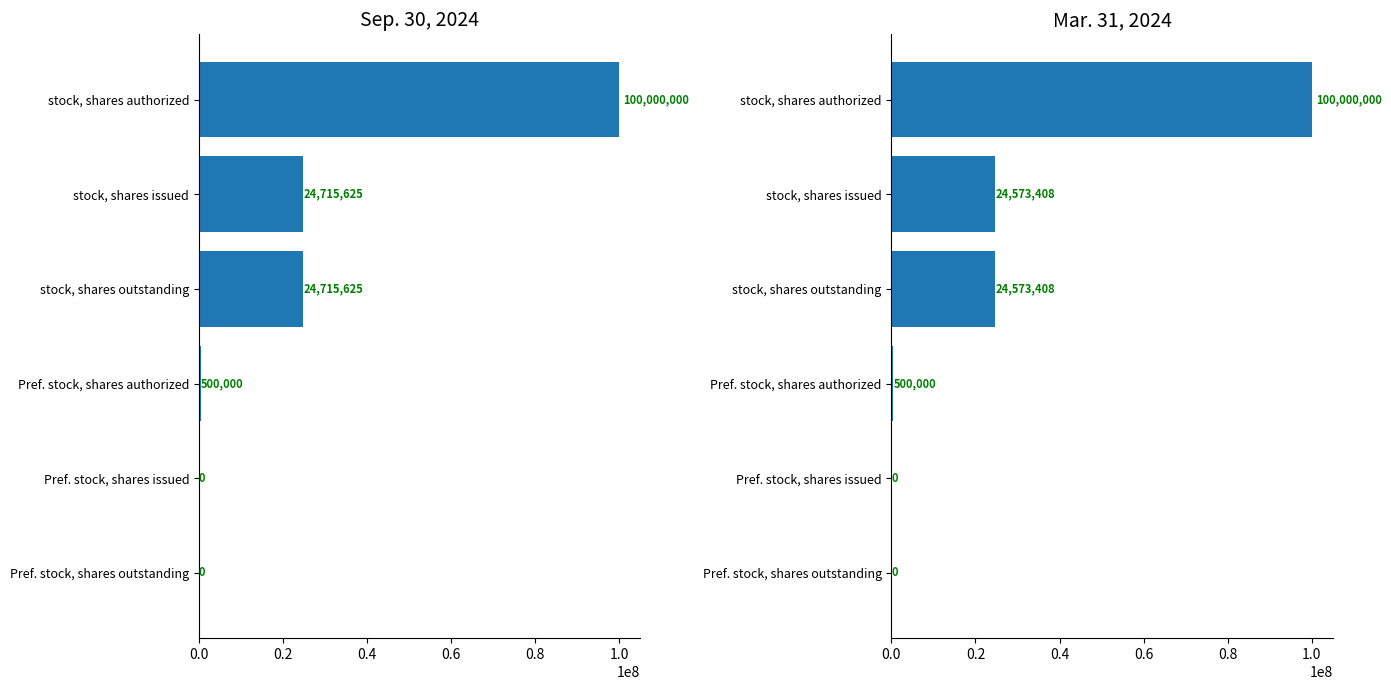

How many values in Sep. 30, 2024 are above zero?

4